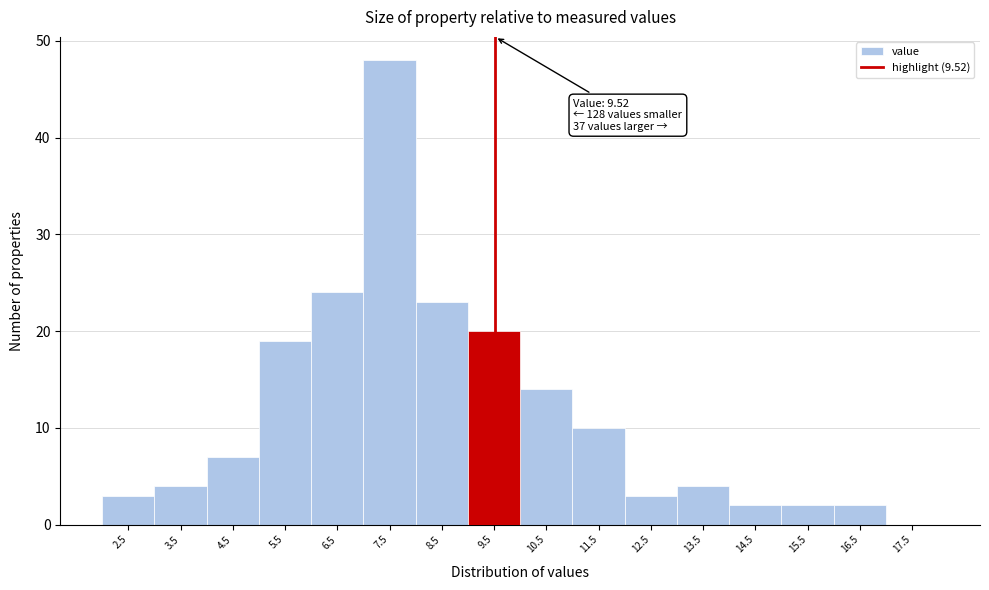

Over which range of the x-axis is the bar tallest?

7 to 8